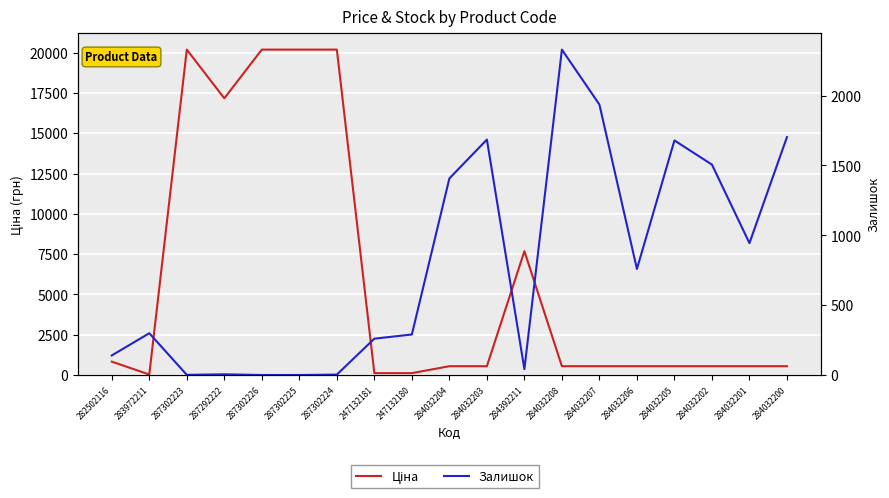

What is the difference between the highest and lowest values at 287302224?

20183.0